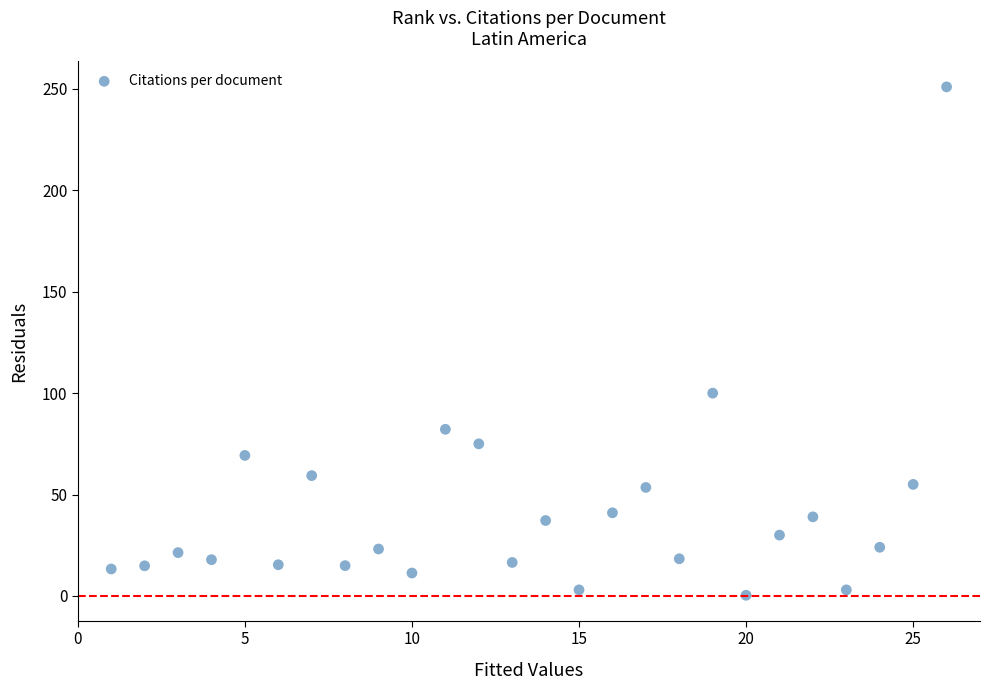

What Y value in the scatter plot is closest to 125?

100.0